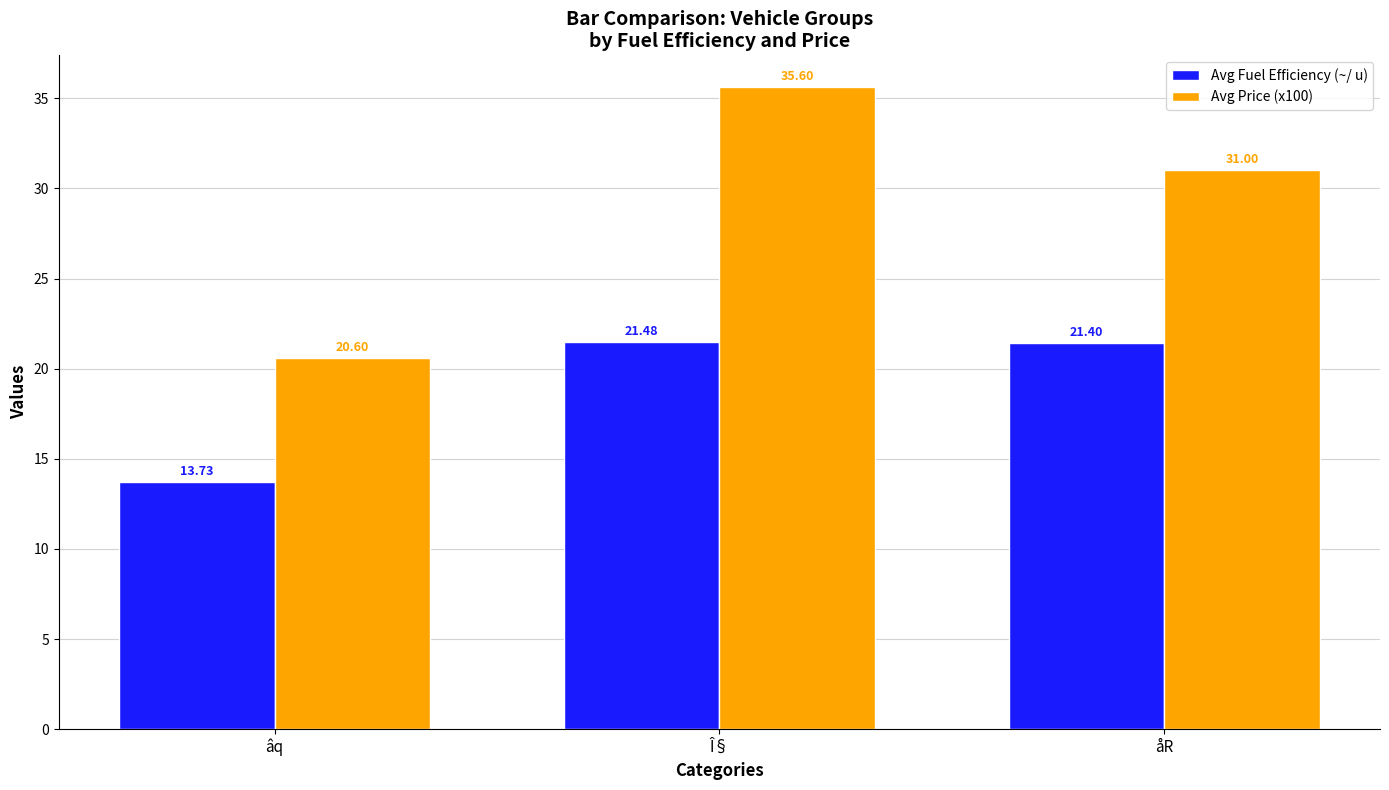

The value of Avg Price (x100) at Î§ is 9.0. True or false?

False